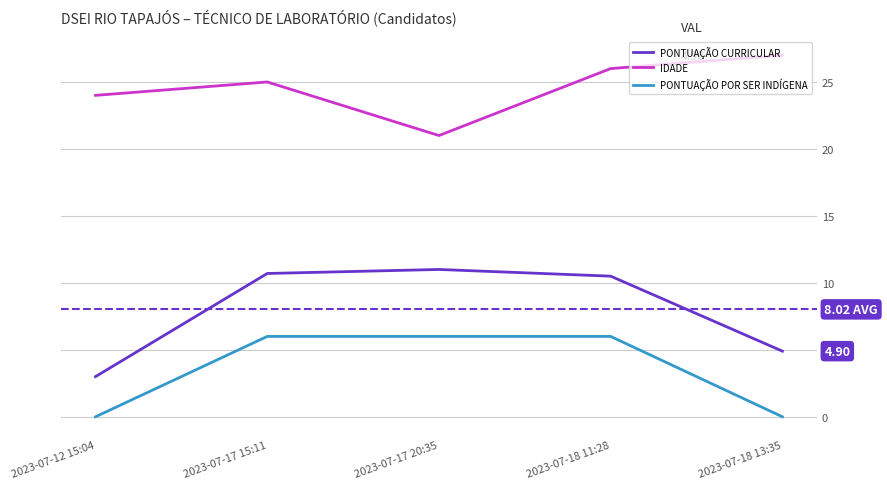

True or false: IDADE has more than 2 points higher than both neighbors.

False